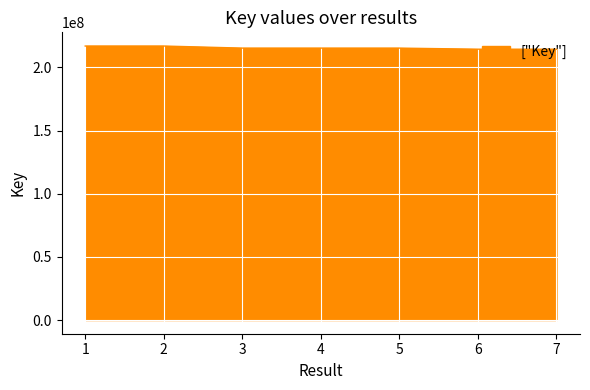

What is the change in value from 2 to 5?

-1639264